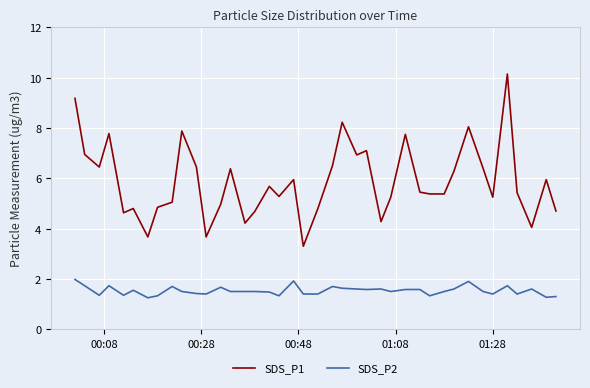

Rank the series by their maximum value, from highest to lowest.

SDS_P1, SDS_P2